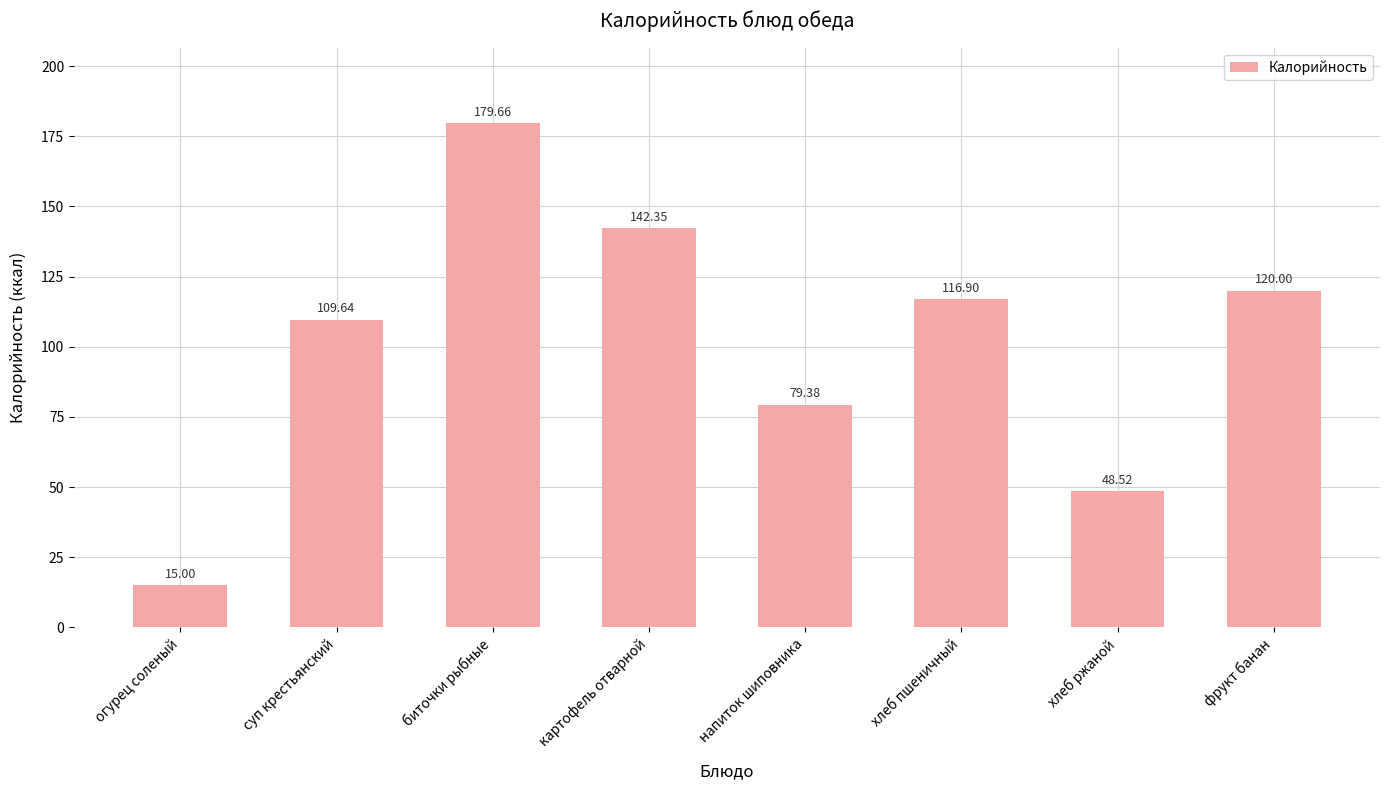

The chart shows a value of 120.0 at фрукт банан. True or false?

True